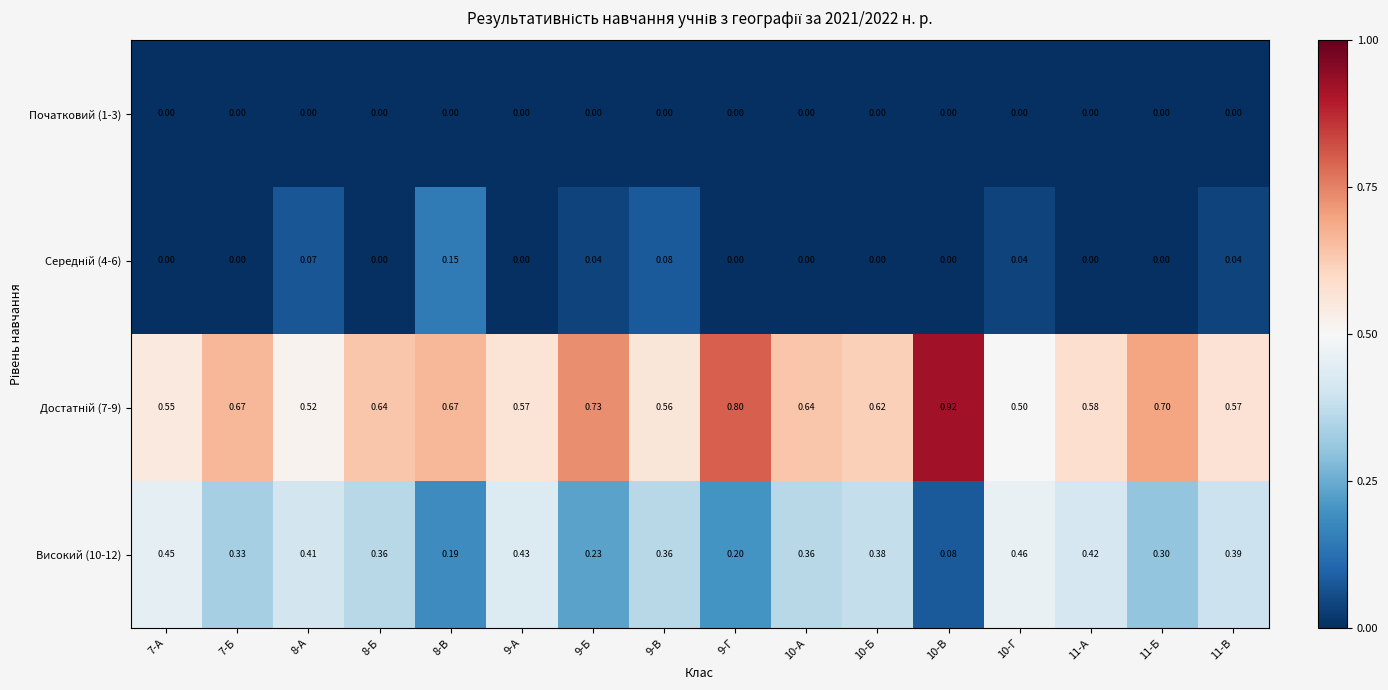

At which category is the sum across all series the highest?

8-В